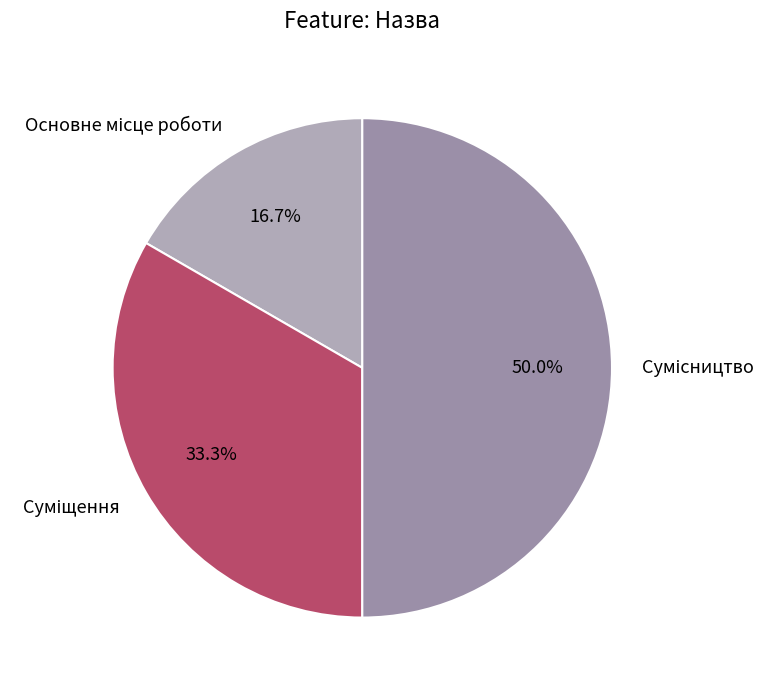

What percentage is NOT represented by Сумісництво?

50.0%